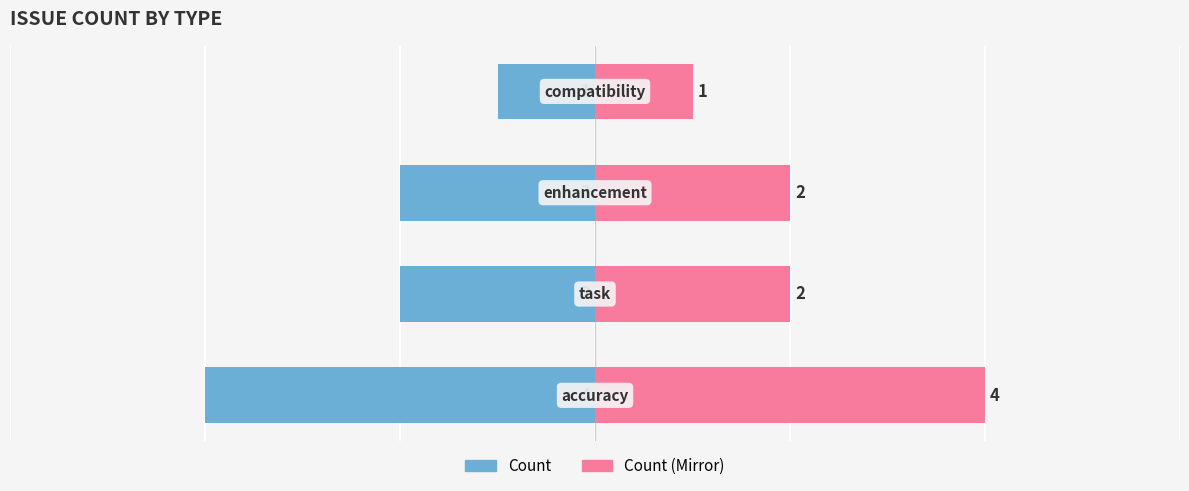

True or false: Count (Left) has a value of -2 at 2.

True